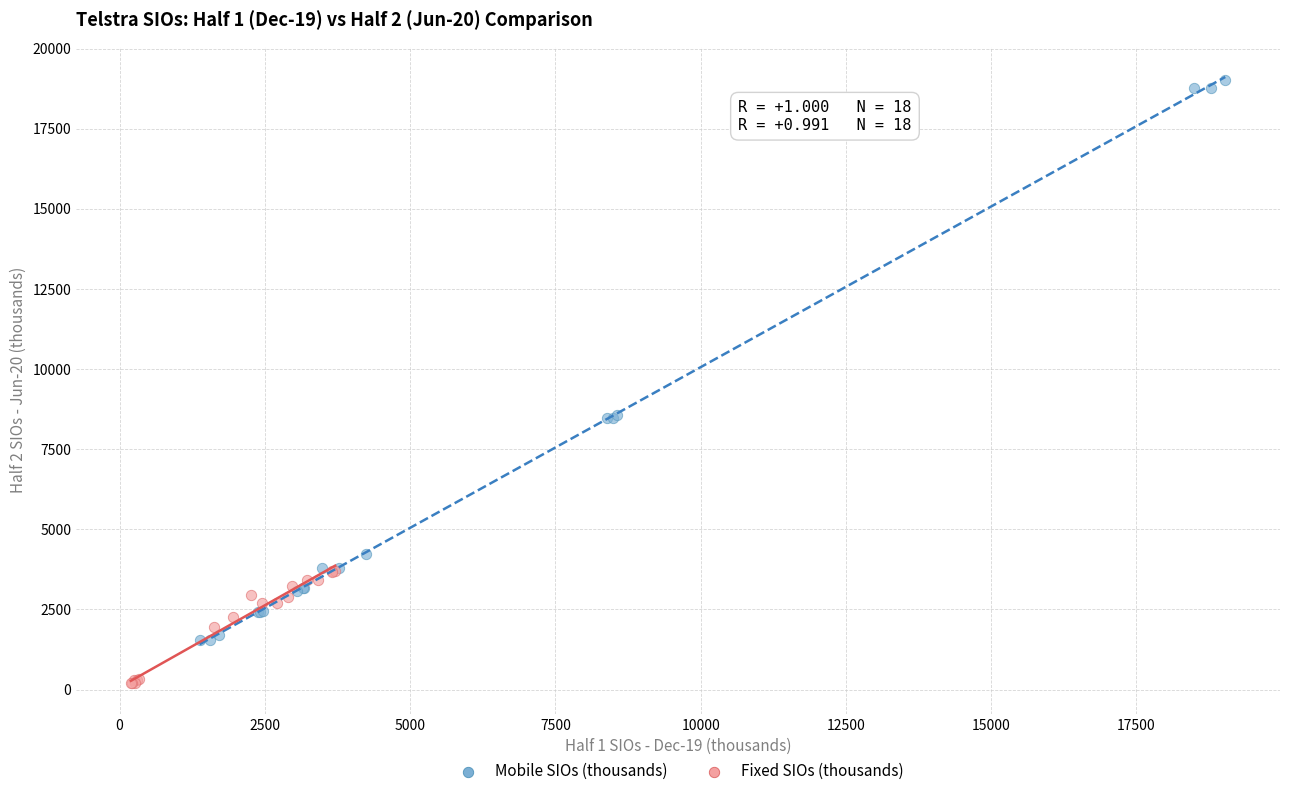

Which series contains the lowest Y value?

Fixed SIOs (thousands)